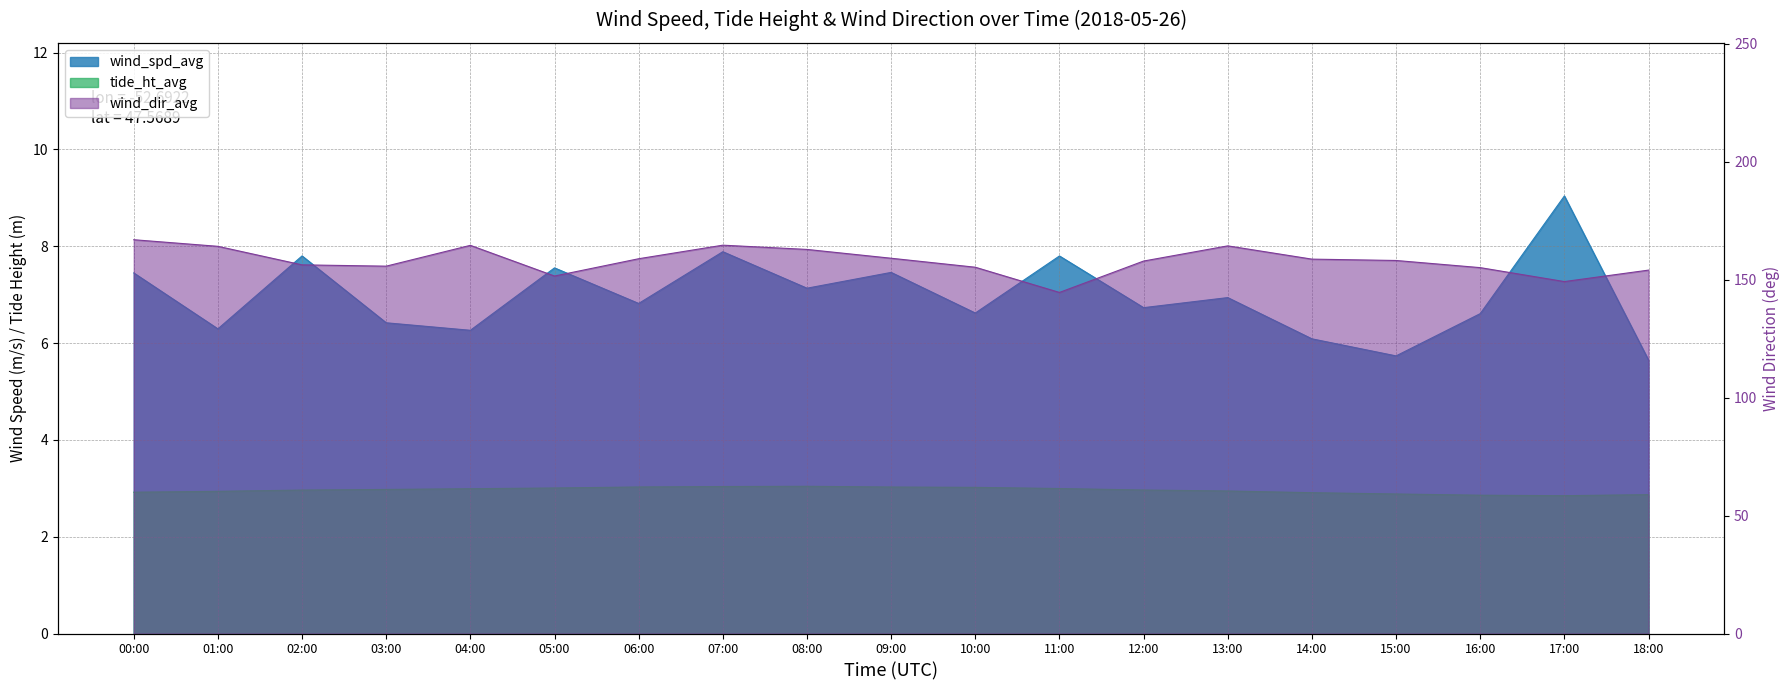

What is the difference between the second highest and minimum values in the wind_dir_avg series?

20.0